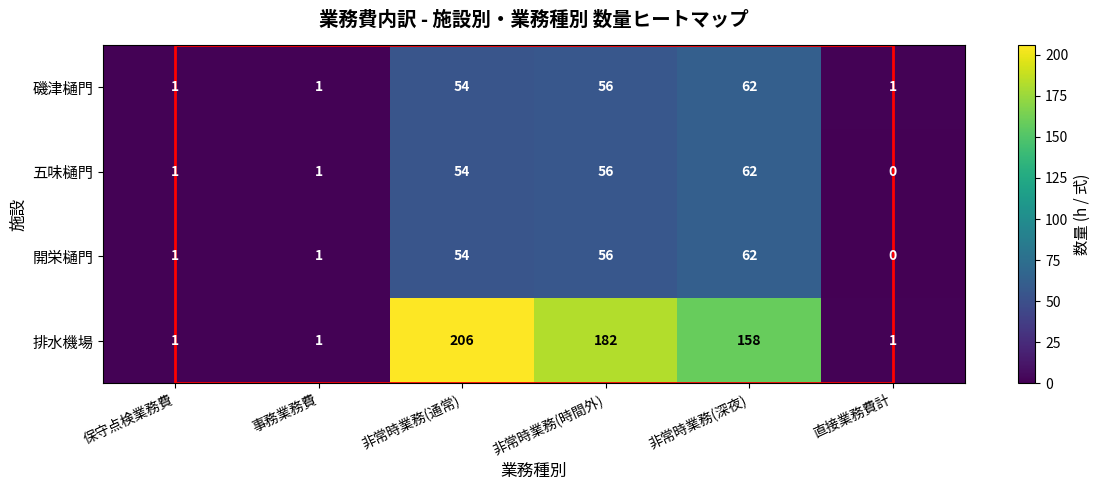

Which series has the largest range (max minus min)?

排水機場